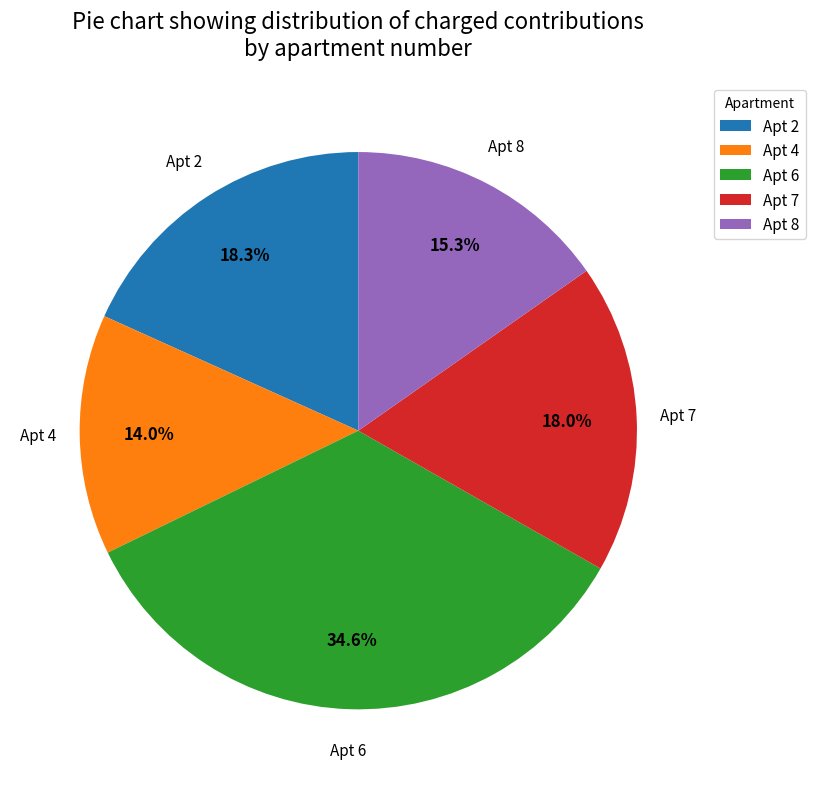

What percentage do Apt 8 and Apt 2 together represent?

33.5%